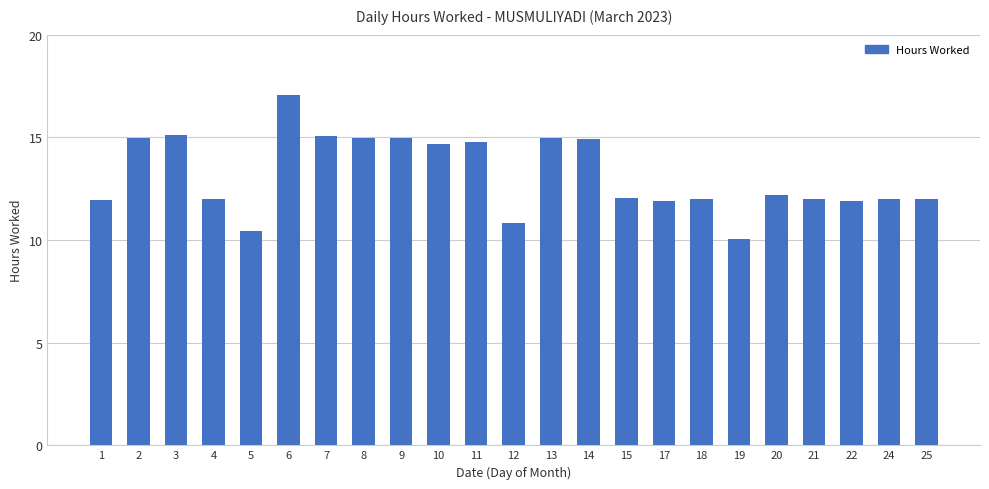

At which category does the chart reach its minimum across all series?

19